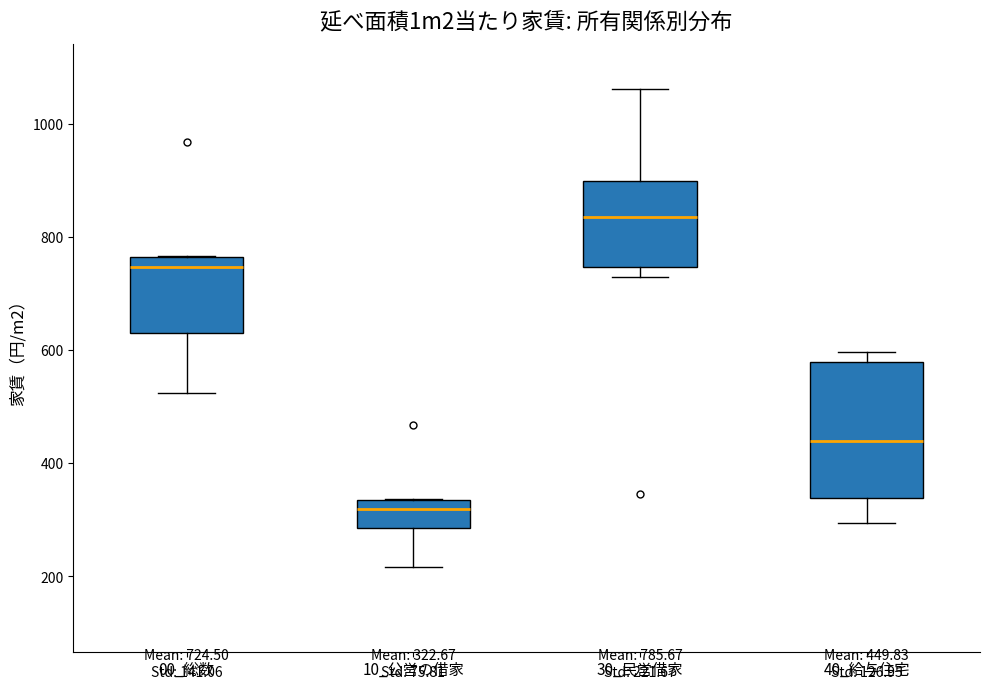

Which box's median line is the highest?

30_民営借家